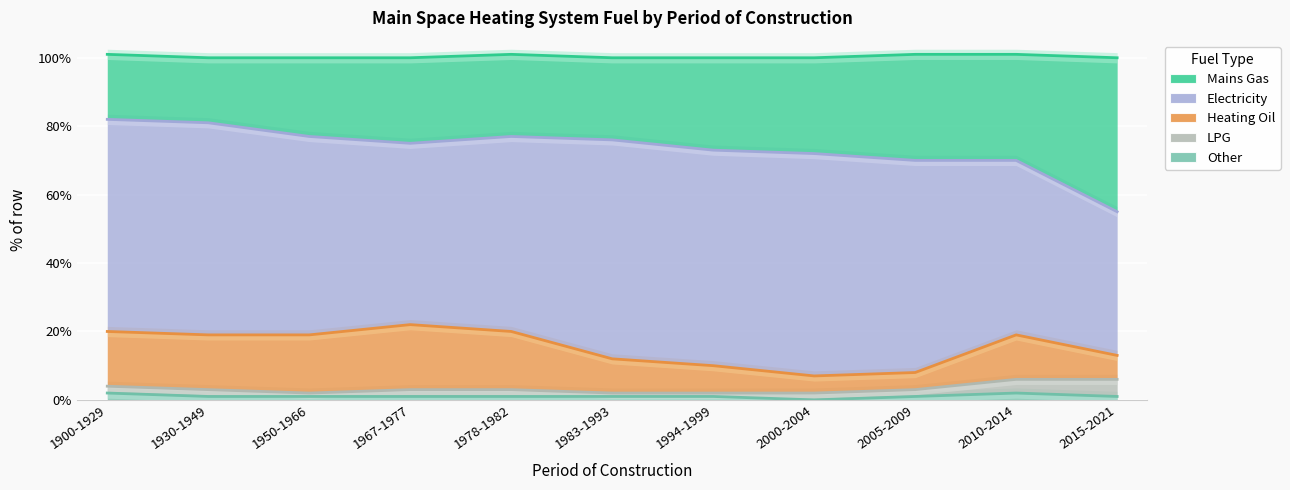

What is the minimum value for Mains Gas?

19